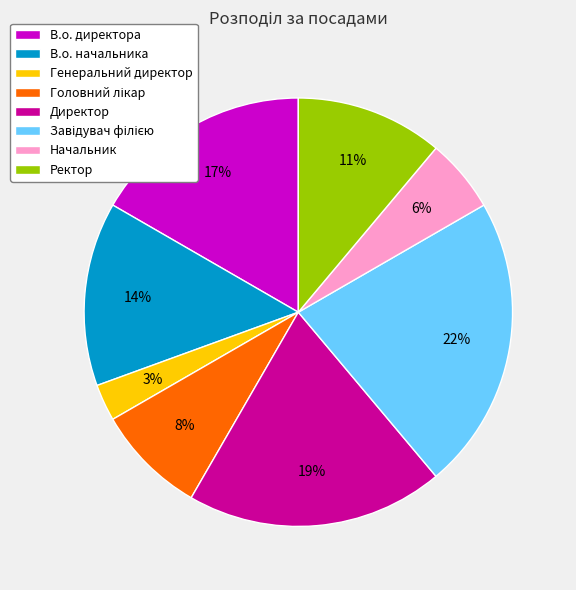

What is the ratio of the value at В.о. директора to the value at В.о. начальника?

1.2